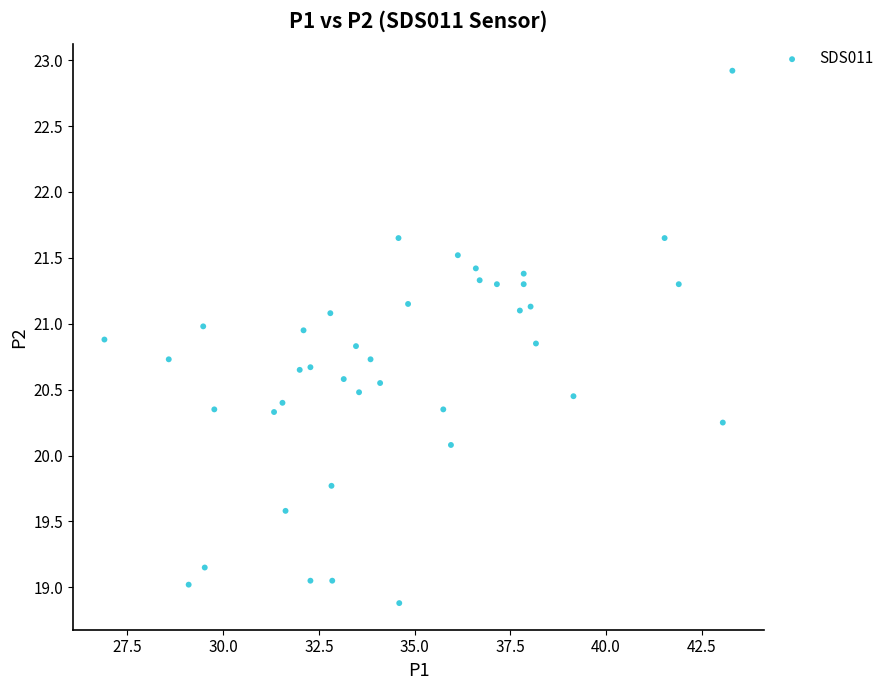

What Y value in the scatter plot is closest to 20?

20.1